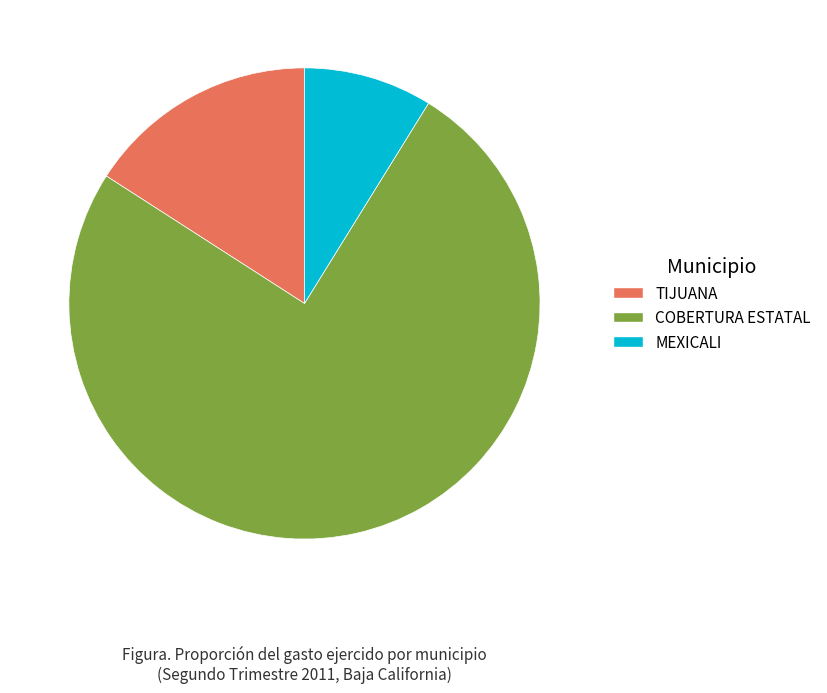

What is the ratio of the value at COBERTURA ESTATAL to the value at MEXICALI?

8.5